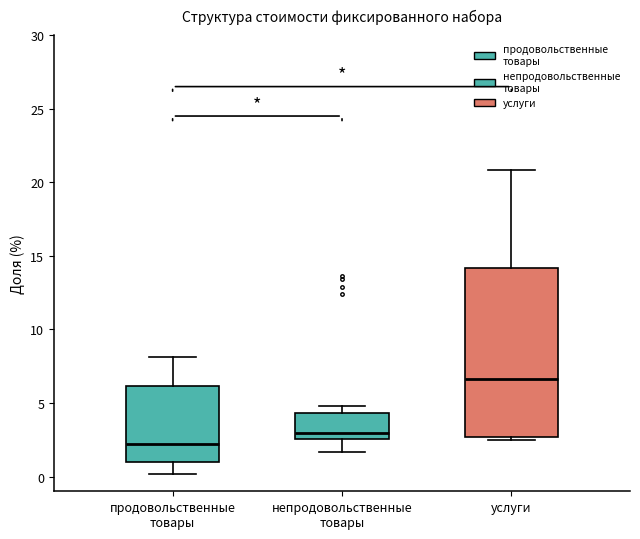

Where is the upper edge of the box for услуги on the y-axis? The values are not printed on the chart, so give them approximately, as read against the axis.

14.0